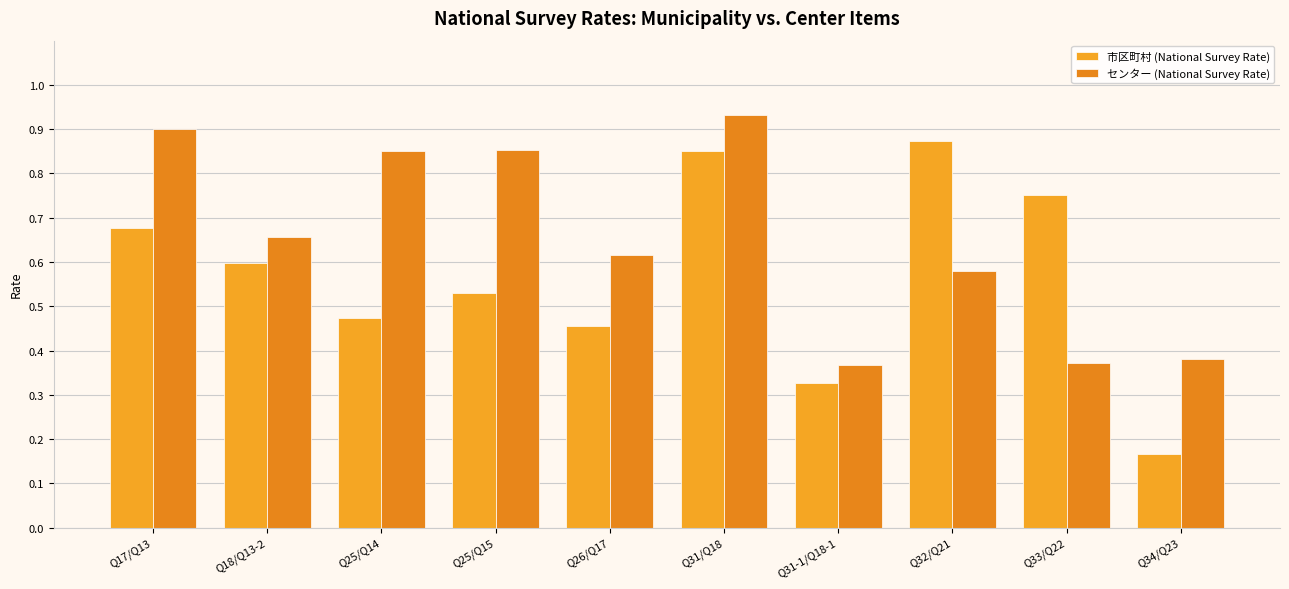

Is the value of 市区町村 (National Survey Rate) at Q31/Q18 greater than the value of センター (National Survey Rate) at Q31-1/Q18-1?

Yes